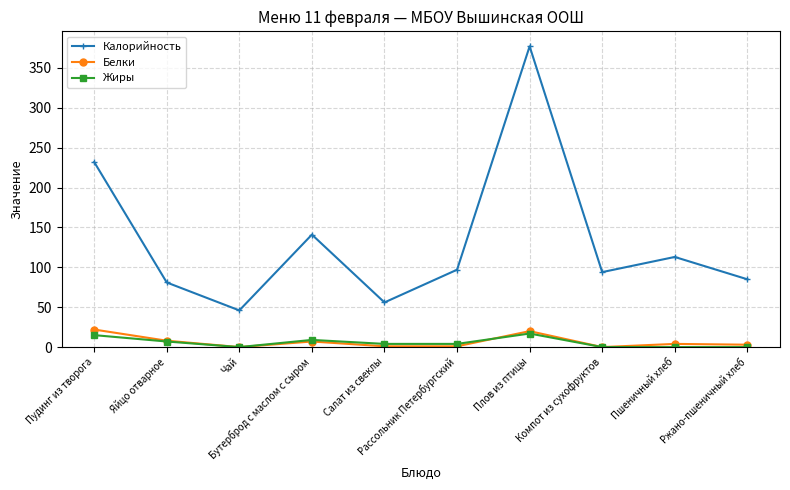

What is the average value of the Жиры series?

6